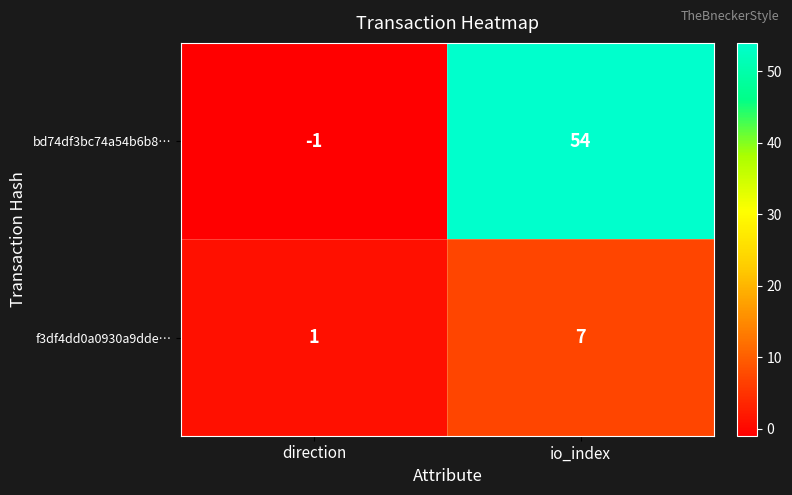

Reading right to left, list all the values displayed in this chart.

bd74df3bc74a54b6b8…: 54	-1
f3df4dd0a0930a9dde…: 7	1